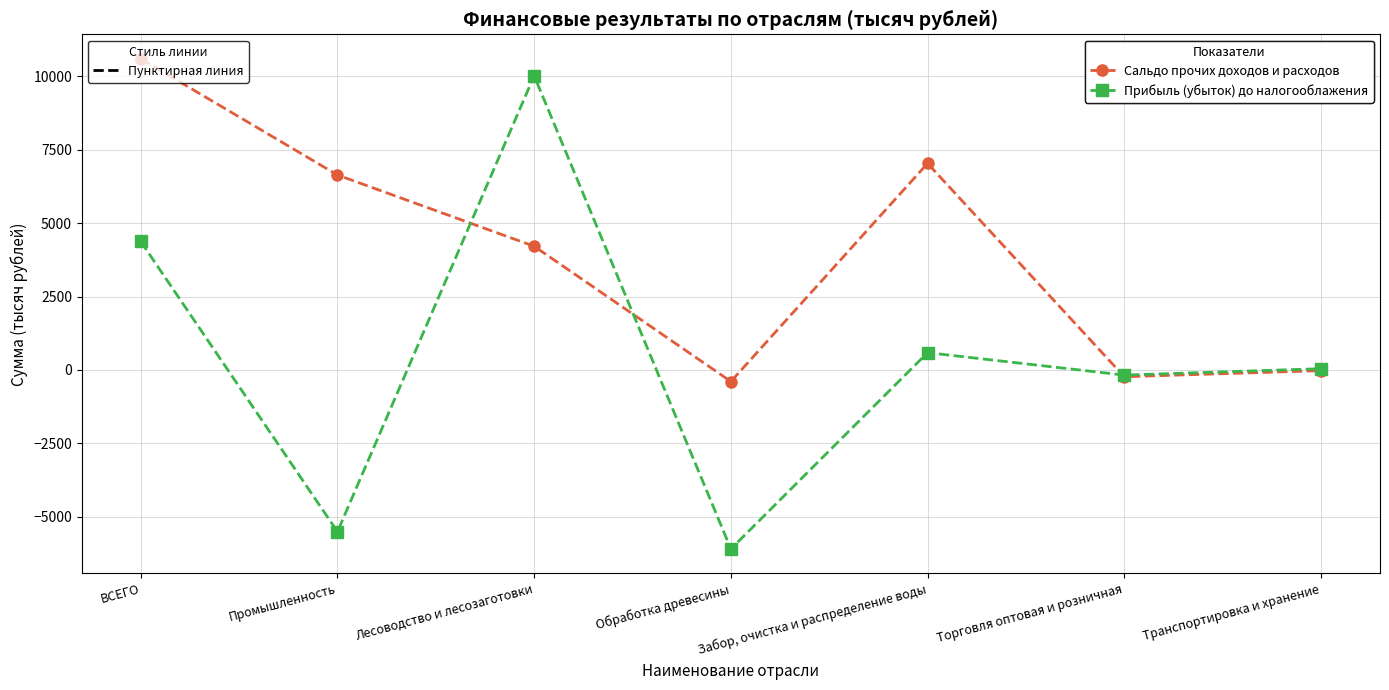

What is the label of the 2nd point from the right?

Торговля оптовая и розничная